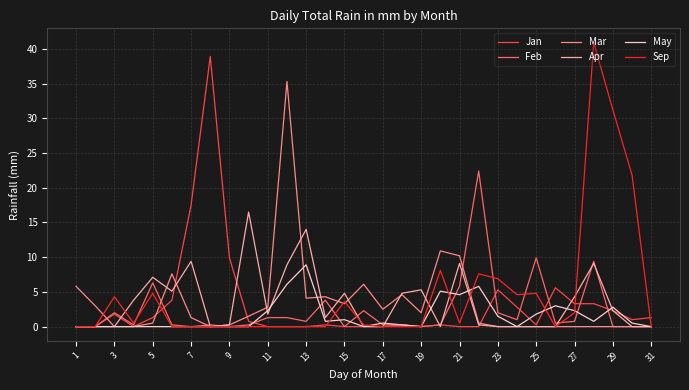

What is the maximum value for Sep?

40.9